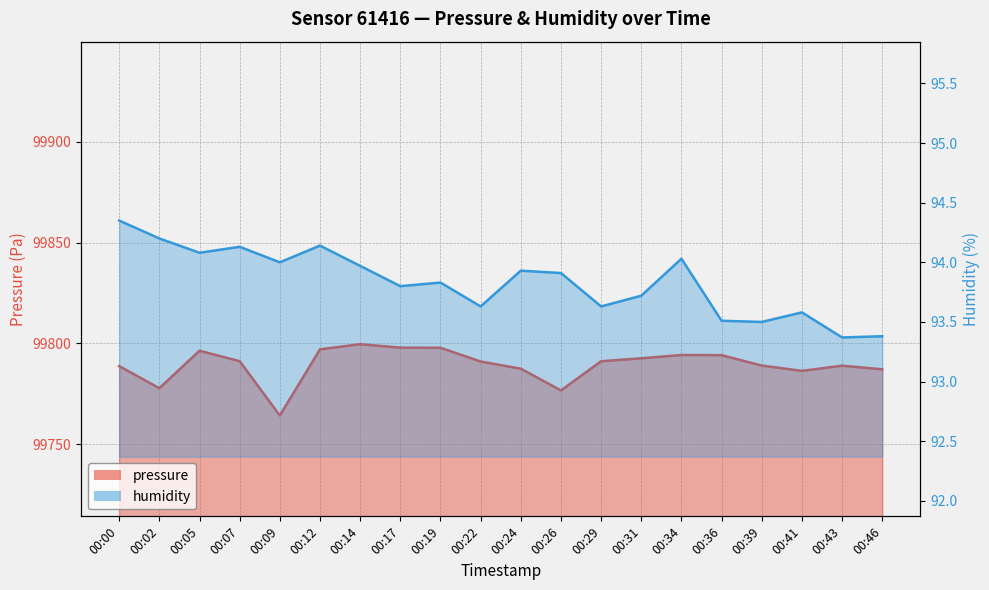

At which label does humidity reach its peak?

00:00